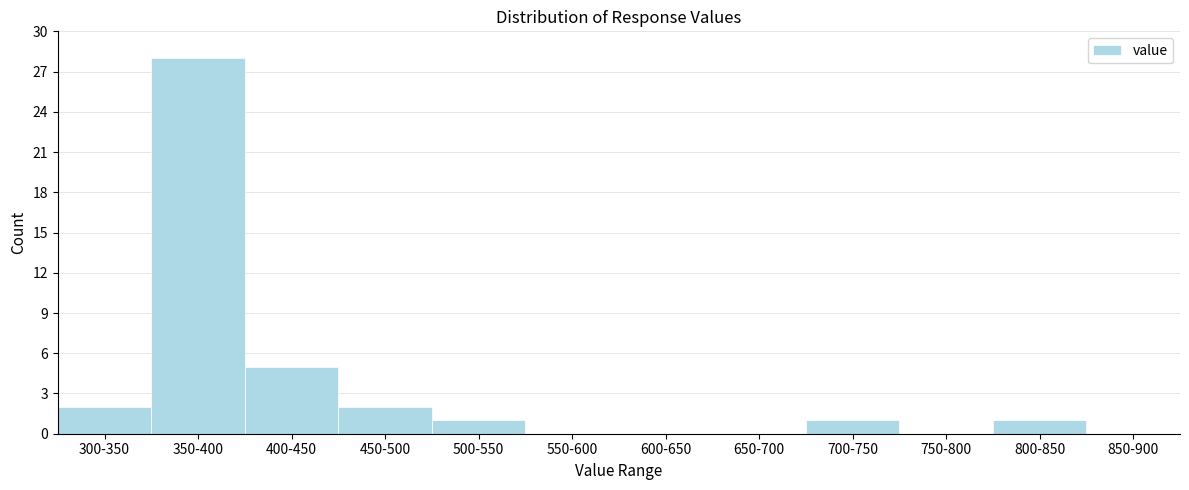

Reading left to right, list all the values displayed in this chart.

300-350=2	350-400=28	400-450=5	450-500=2	500-550=1	550-600=0	600-650=0	650-700=0	700-750=1	750-800=0	800-850=1	850-900=0